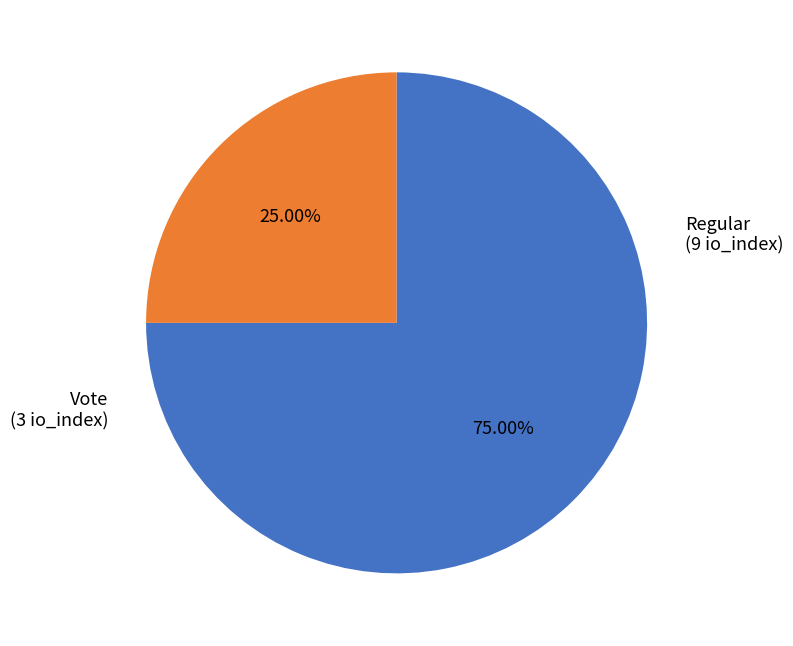

Do Vote and Regular together represent more than half of the pie?

Yes